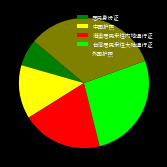

Is 中国护照 the majority of the pie?

No